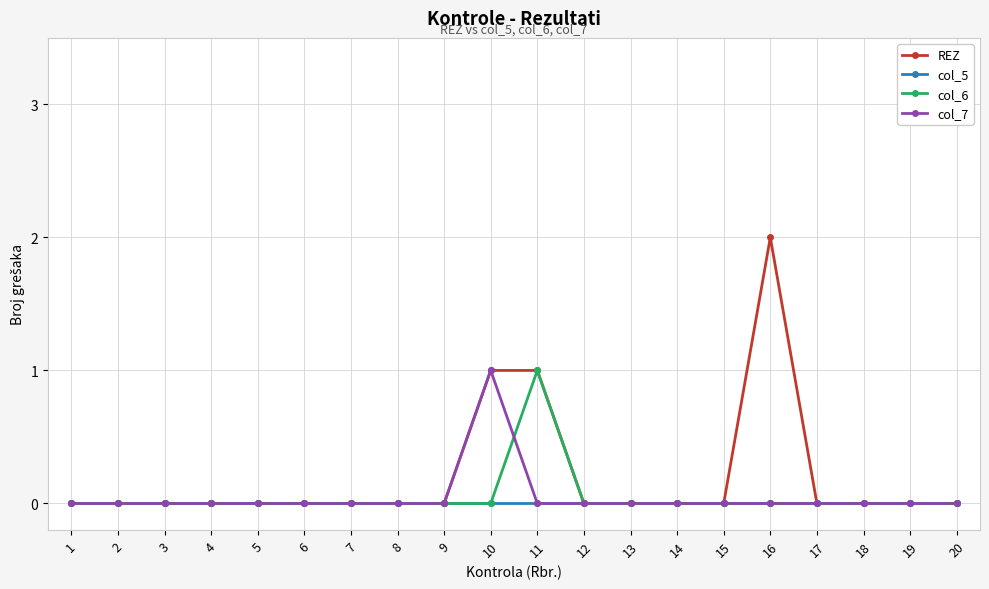

The value of REZ at 15 is 0. True or false?

True